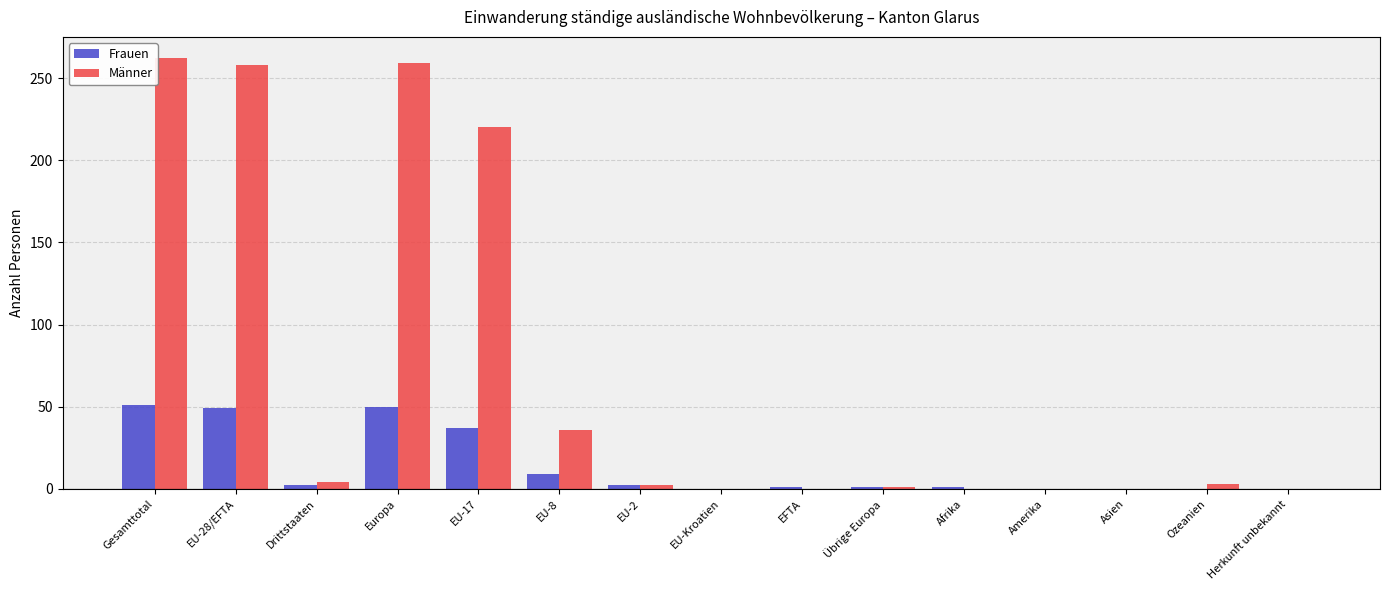

What is the total value across all series at EU-2?

4